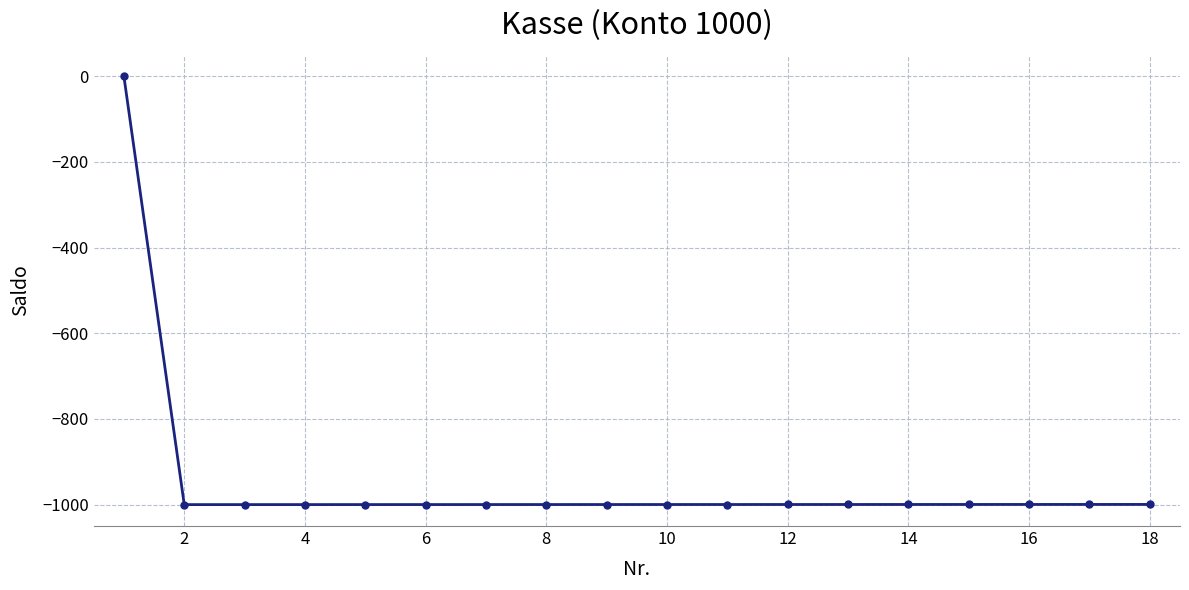

What is the difference between the maximum and second lowest values?

1000.0